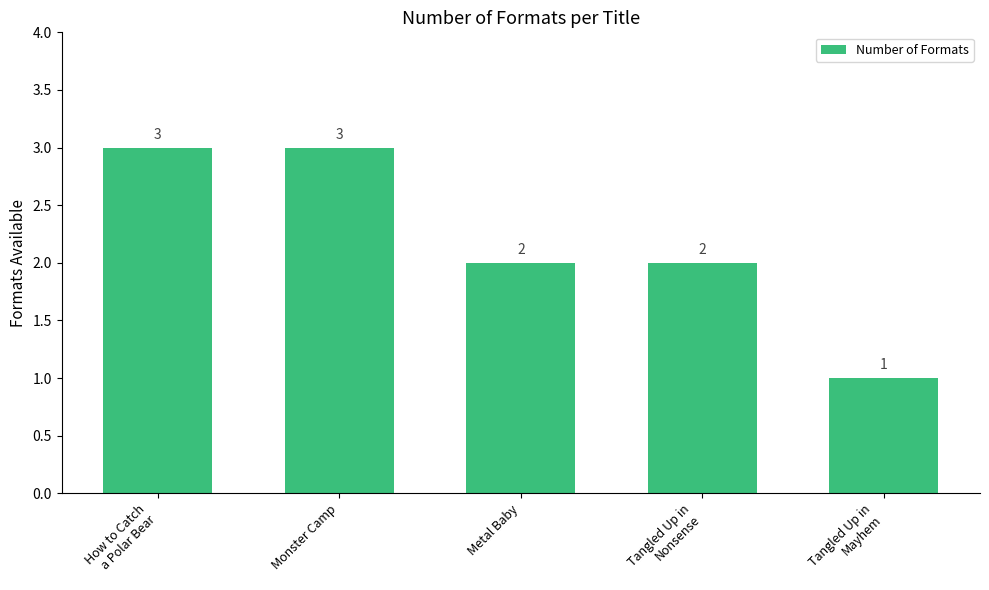

The value at Monster Camp is 3. True or false?

True